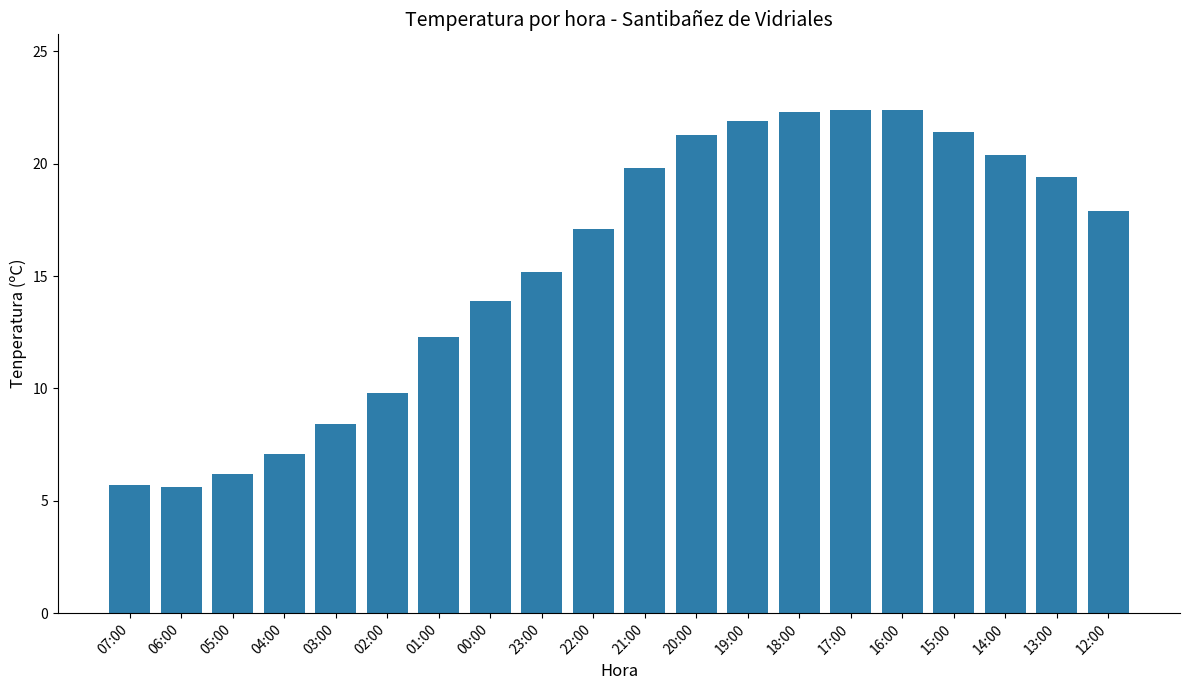

Which has a higher value, 21:00 or 00:00?

21:00